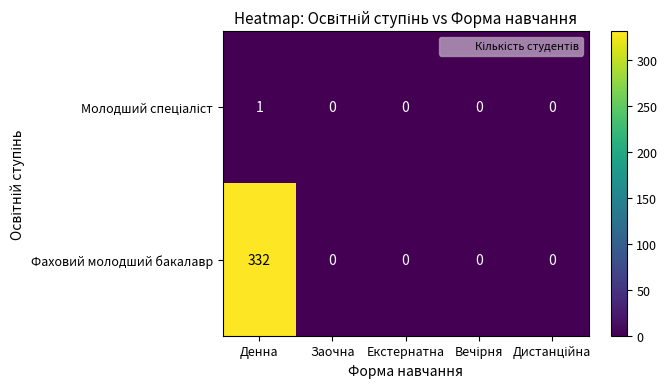

The Фаховий молодший бакалавр series shows -220 at Заочна. True or false?

False